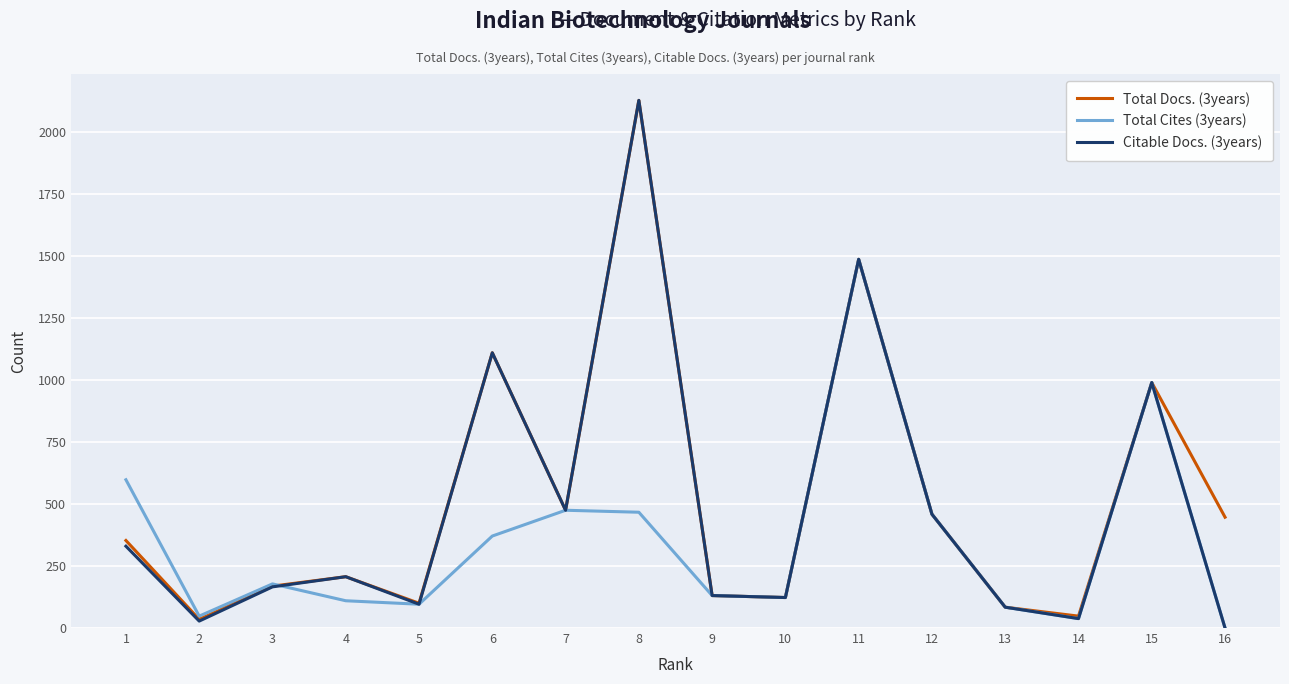

At which category is the sum across all series the highest?

8